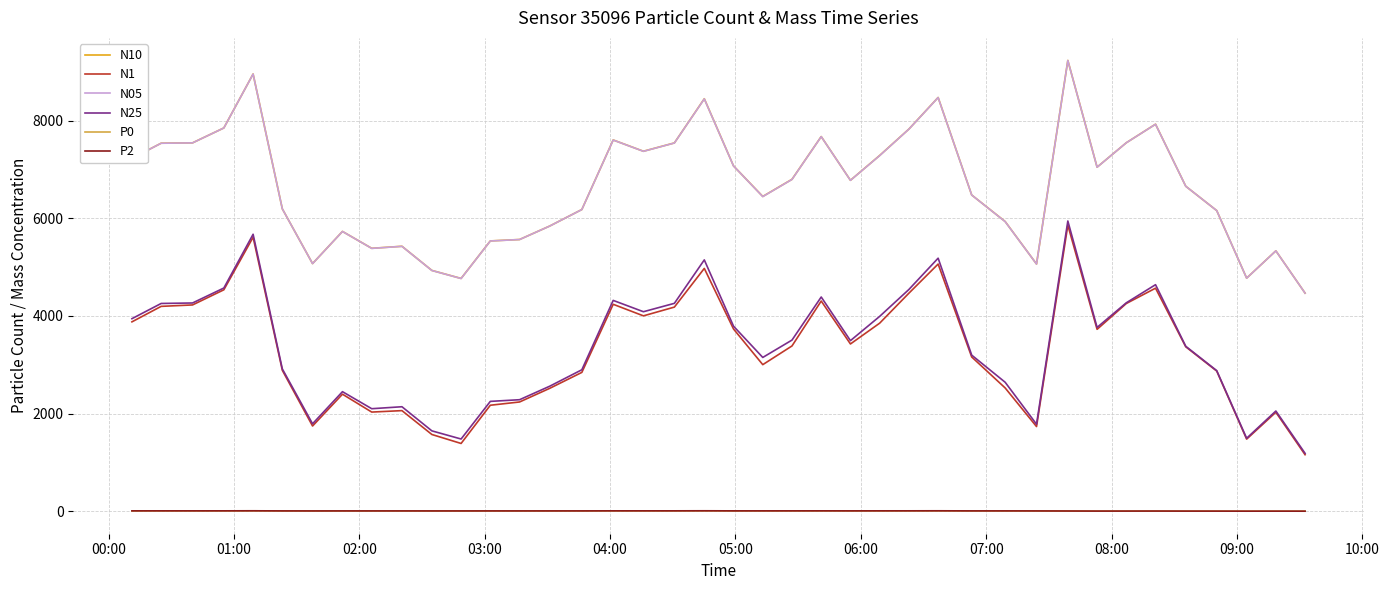

True or false: N10 and P0 cross at least once.

False